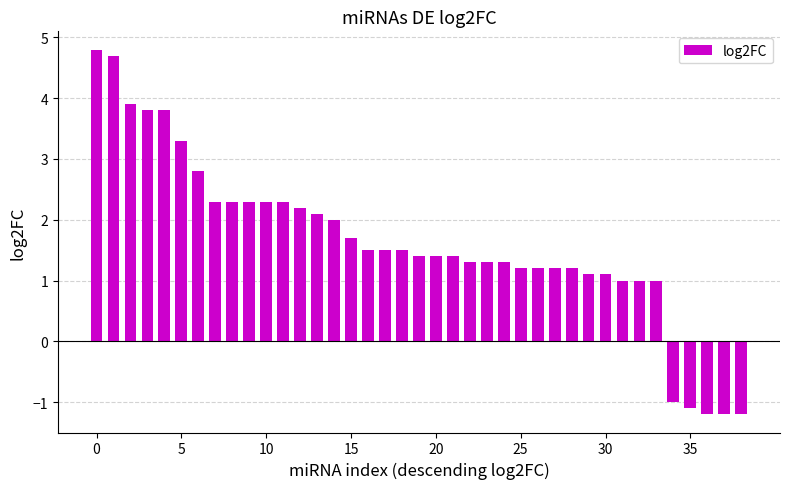

What is the minimum value shown in the chart?

-1.2